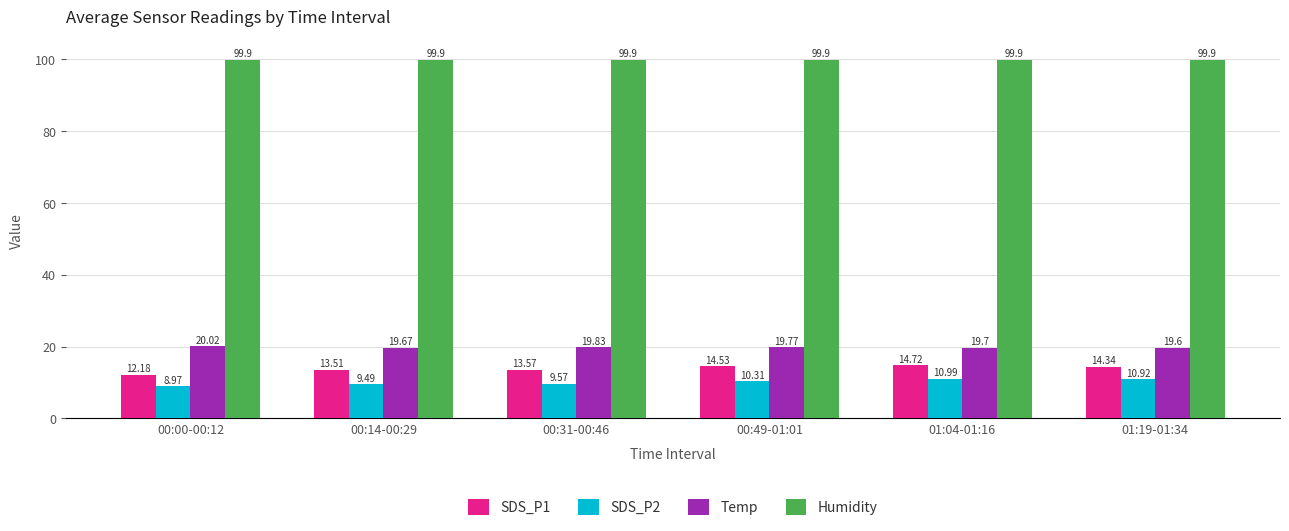

Does the chart contain any negative values?

No